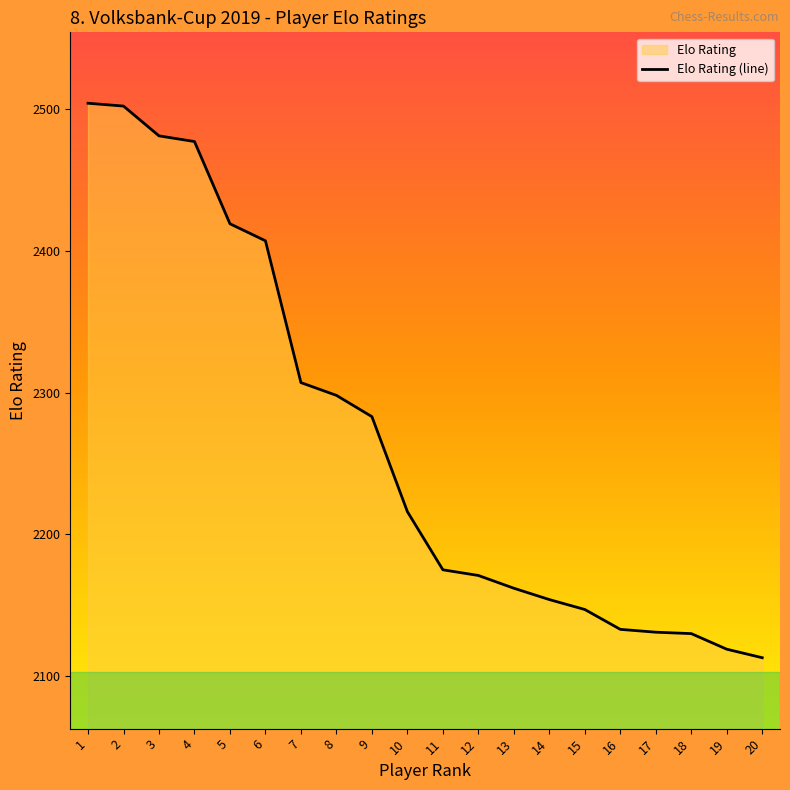

List the labels in order of value, smallest first.

20, 19, 18, 17, 16, 15, 14, 13, 12, 11, 10, 9, 8, 7, 6, 5, 4, 3, 2, 1